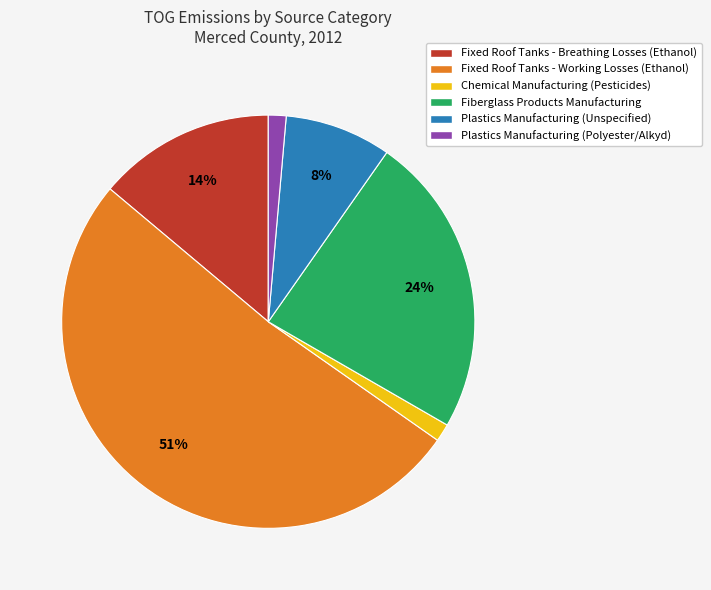

True or false: Plastics Manufacturing (Polyester/Alkyd) accounts for 1% of the total.

True